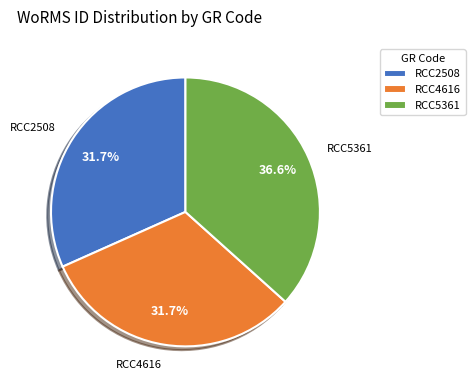

To the nearest percent, what is the average slice percentage?

33%